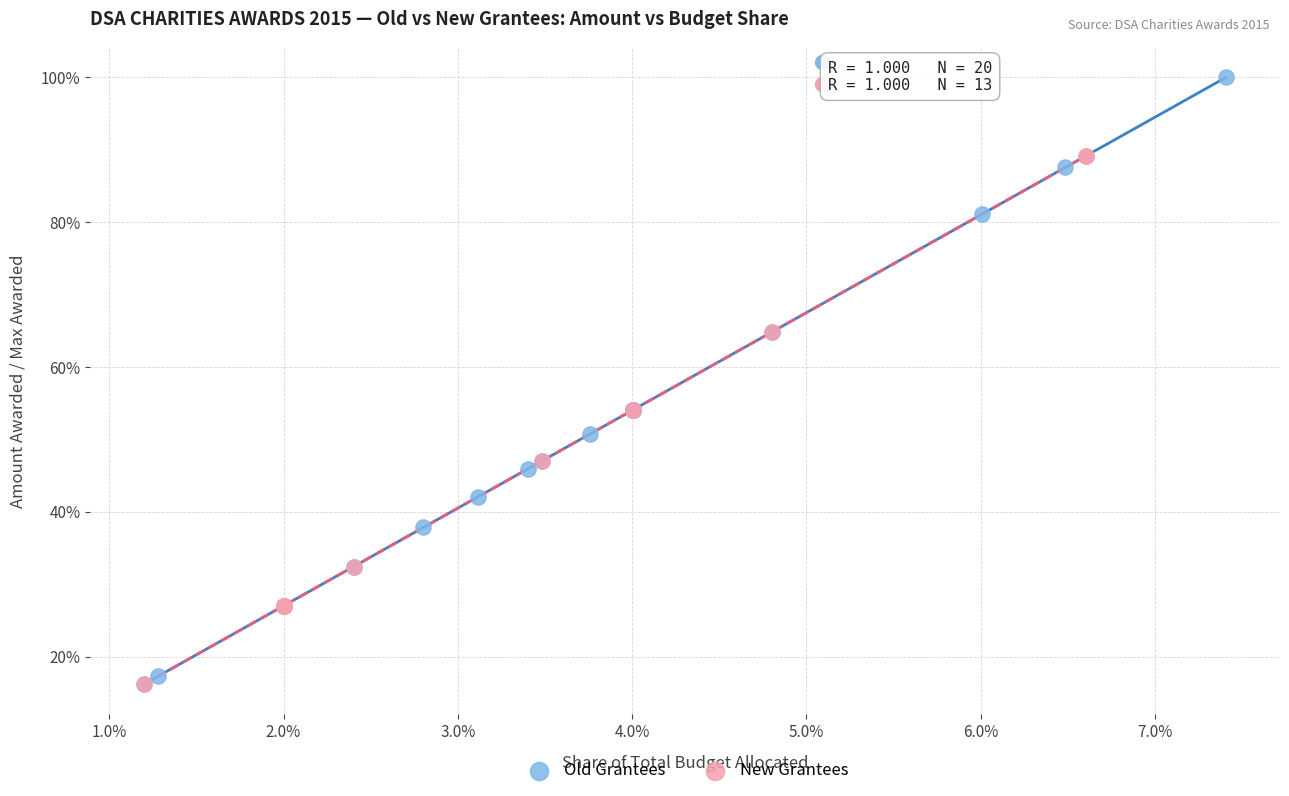

What are all the series names shown in the legend?

Old Grantees, New Grantees